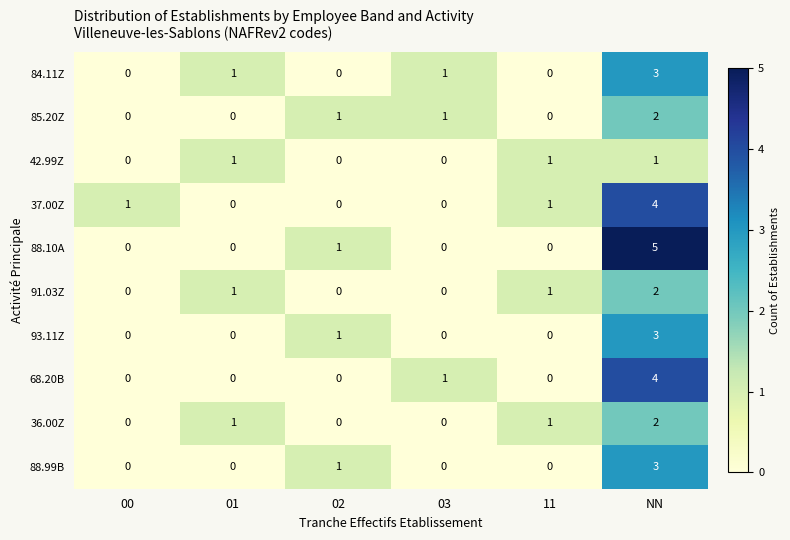

What is the total value across all series at 03?

3